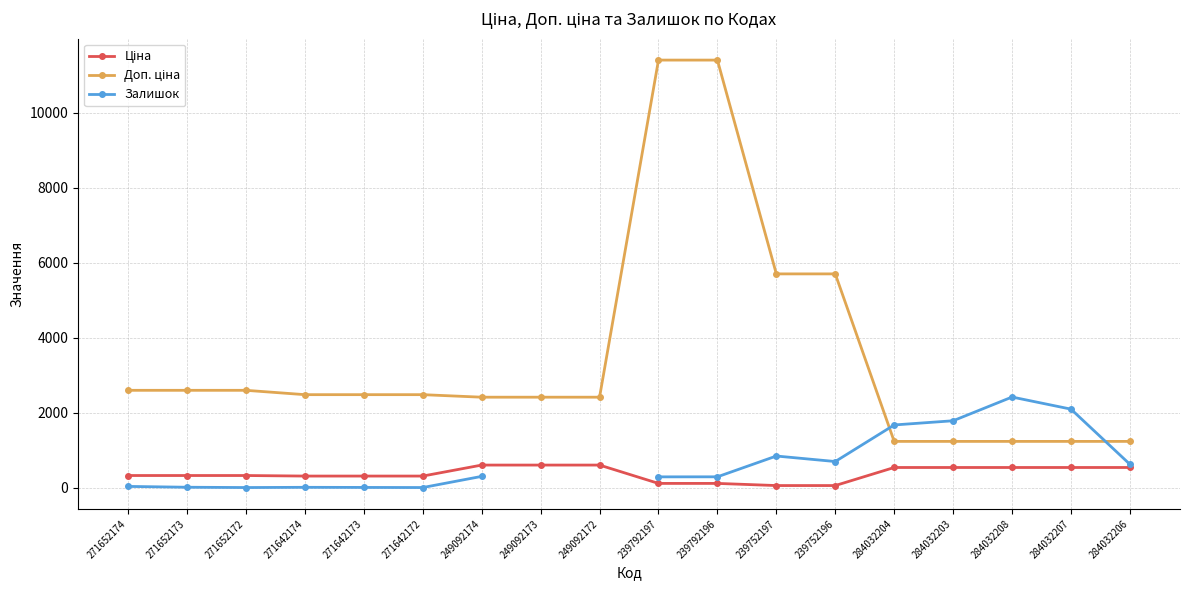

Where does the Доп. ціна series first go above 2482?

271652174